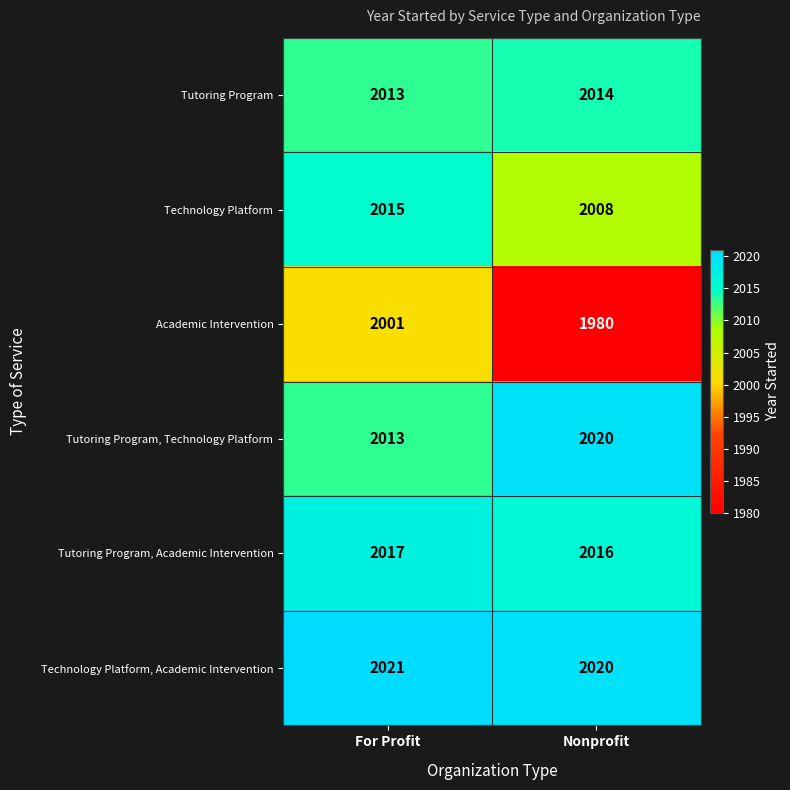

Rank the series by their maximum value, from lowest to highest.

Academic Intervention, Tutoring Program, Technology Platform, Tutoring Program, Academic Intervention, Tutoring Program, Technology Platform, Technology Platform, Academic Intervention